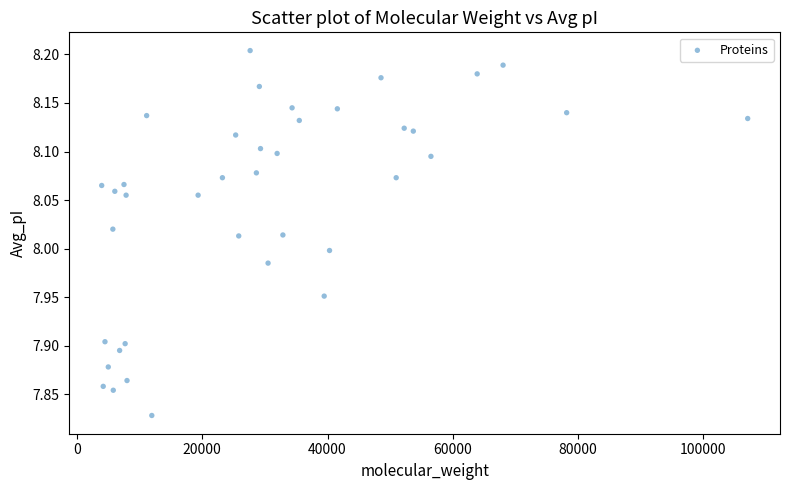

What is the range of Y values (max minus min)?

0.4